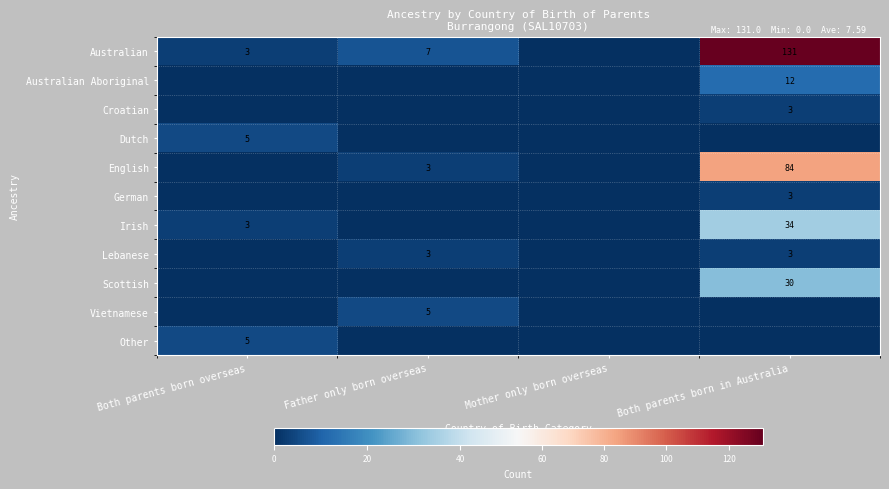

The Vietnamese series shows 8 at Father only born overseas. True or false?

False